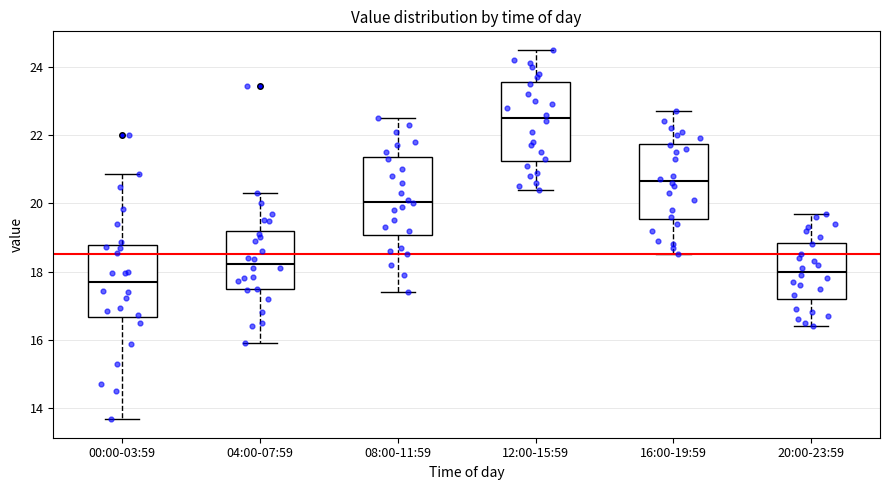

Reading left to right, transcribe this box plot: for each box, give where its median line is, the range the box spans, and where its two whiskers end, as read against the y-axis. The values are not printed on the chart, so give them approximately, as read against the axis.

00:00-03:59: median 17.8, box 16.6 to 18.8, whiskers 13.6 to 20.8
04:00-07:59: median 18.2, box 17.4 to 19.2, whiskers 16.0 to 20.4
08:00-11:59: median 20.0, box 19.0 to 21.4, whiskers 17.4 to 22.6
12:00-15:59: median 22.6, box 21.2 to 23.6, whiskers 20.4 to 24.6
16:00-19:59: median 20.6, box 19.6 to 21.8, whiskers 18.6 to 22.8
20:00-23:59: median 18.0, box 17.2 to 18.8, whiskers 16.4 to 19.8